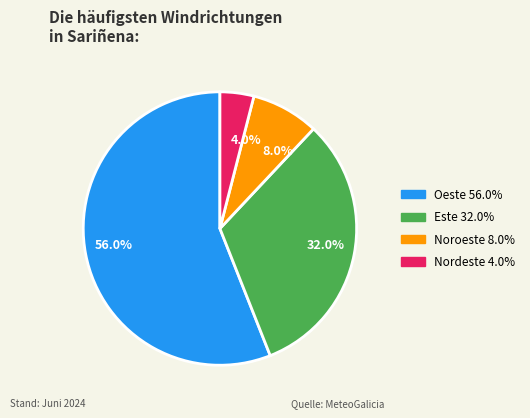

Which category has the biggest portion of the pie?

56.0%